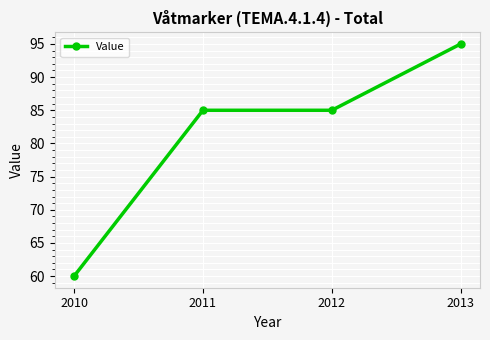

Approximately how many times larger is the value at 2011 compared to 2013?

0.9